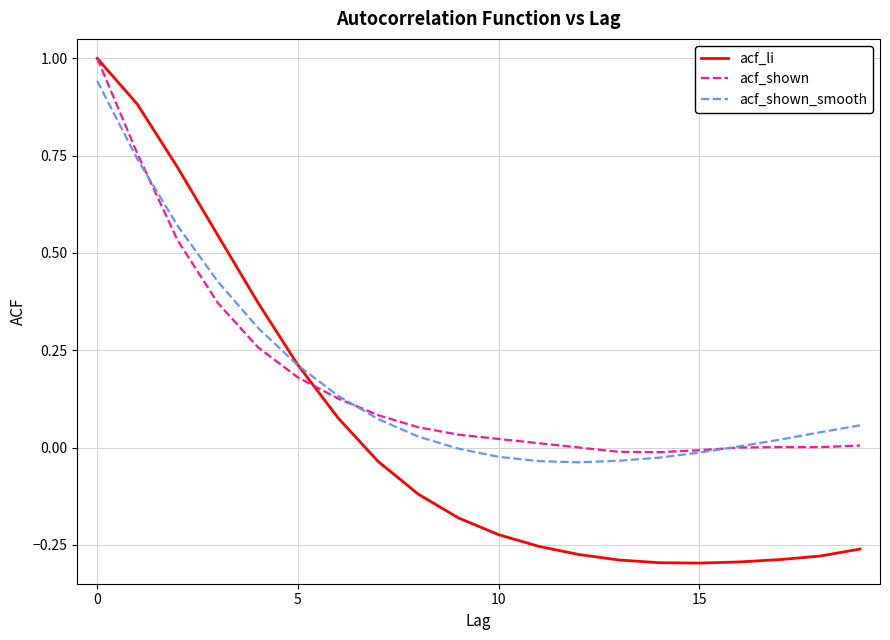

What is the maximum value shown in the chart?

1.0